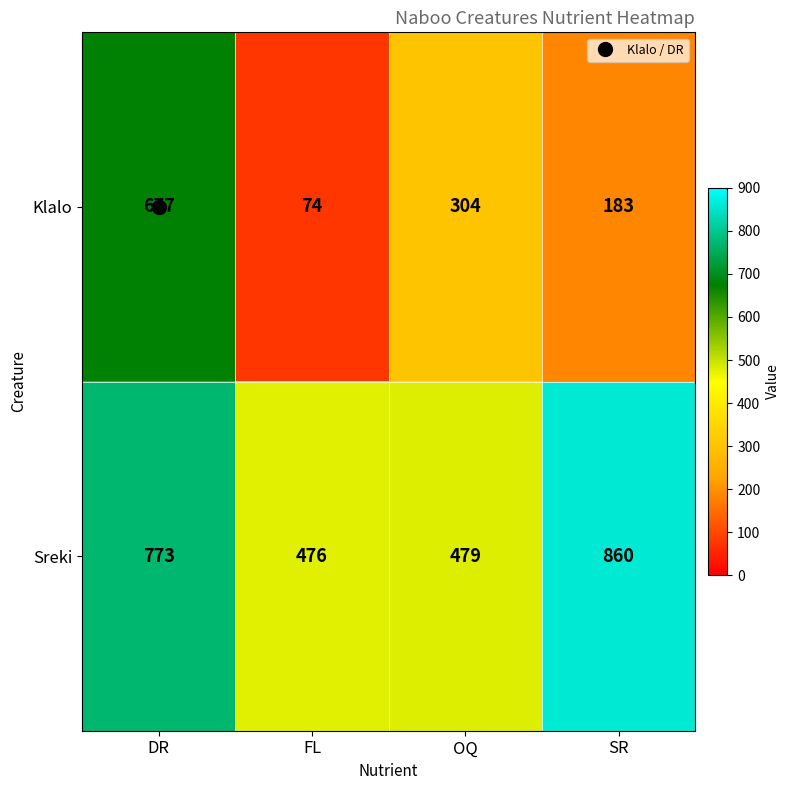

At which category is the sum across all series the highest?

DR